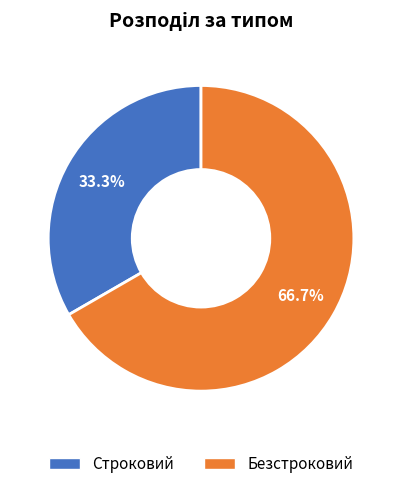

What is the ratio of the value at Безстроковий to the value at Строковий?

2.0